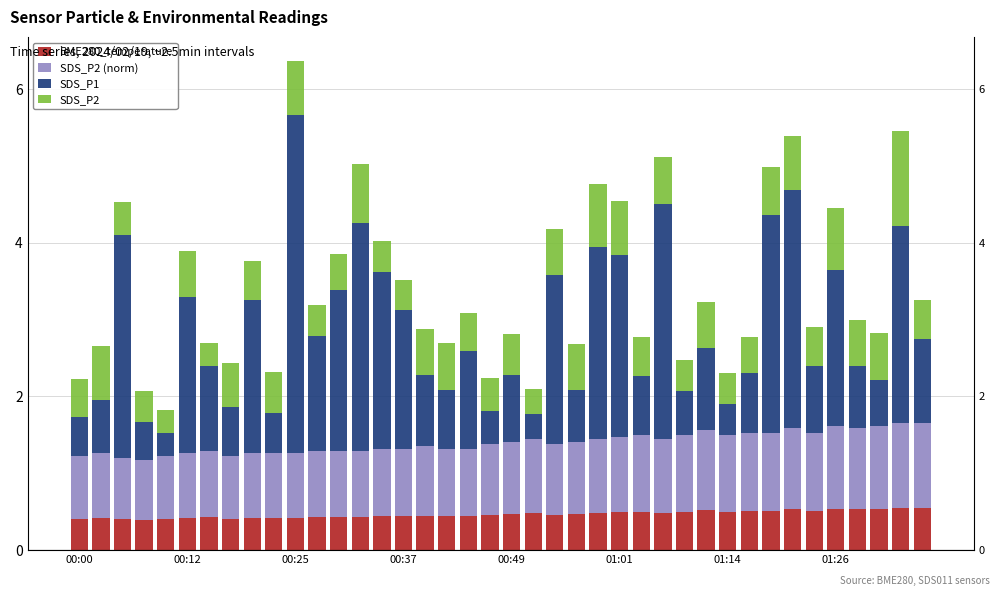

What is the total value across all series at 17?

2.7